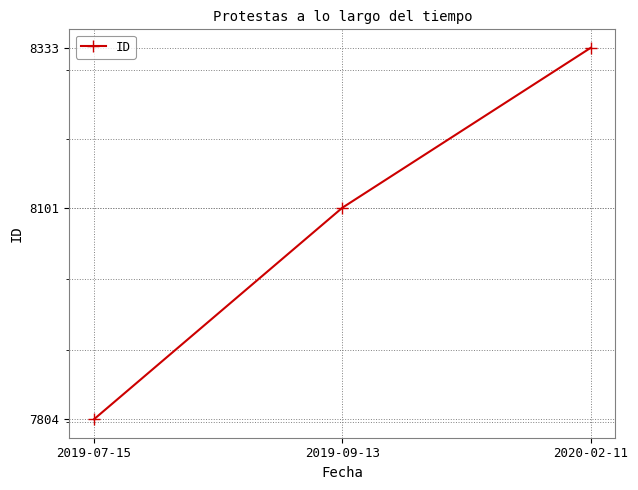

Rank the categories by value from highest to lowest.

2020-02-11, 2019-09-13, 2019-07-15